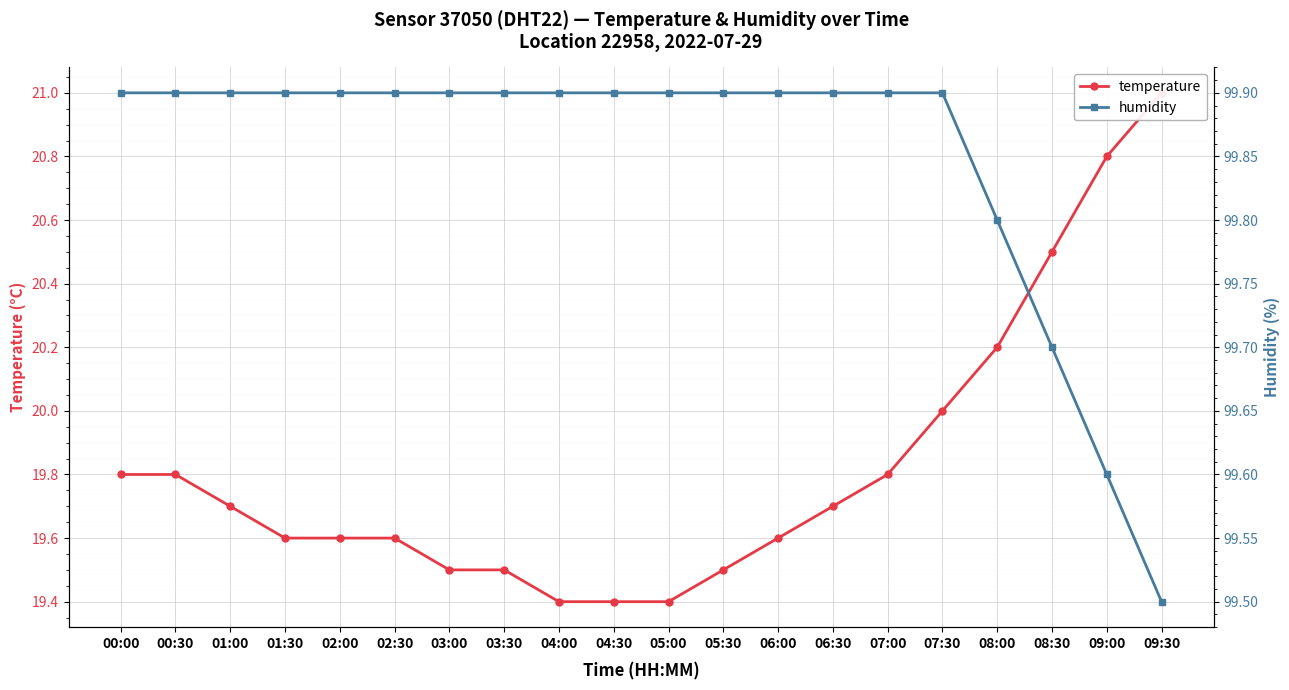

Reading left to right, extract all data points from this chart.

temperature: 00:00=19.8	00:30=19.8	01:00=19.7	01:30=19.6	02:00=19.6	02:30=19.6	03:00=19.5	03:30=19.5	04:00=19.4	04:30=19.4	05:00=19.4	05:30=19.5	06:00=19.6	06:30=19.7	07:00=19.8	07:30=20.0	08:00=20.2	08:30=20.5	09:00=20.8	09:30=21.0
humidity: 00:00=99.9	00:30=99.9	01:00=99.9	01:30=99.9	02:00=99.9	02:30=99.9	03:00=99.9	03:30=99.9	04:00=99.9	04:30=99.9	05:00=99.9	05:30=99.9	06:00=99.9	06:30=99.9	07:00=99.9	07:30=99.9	08:00=99.8	08:30=99.7	09:00=99.6	09:30=99.5